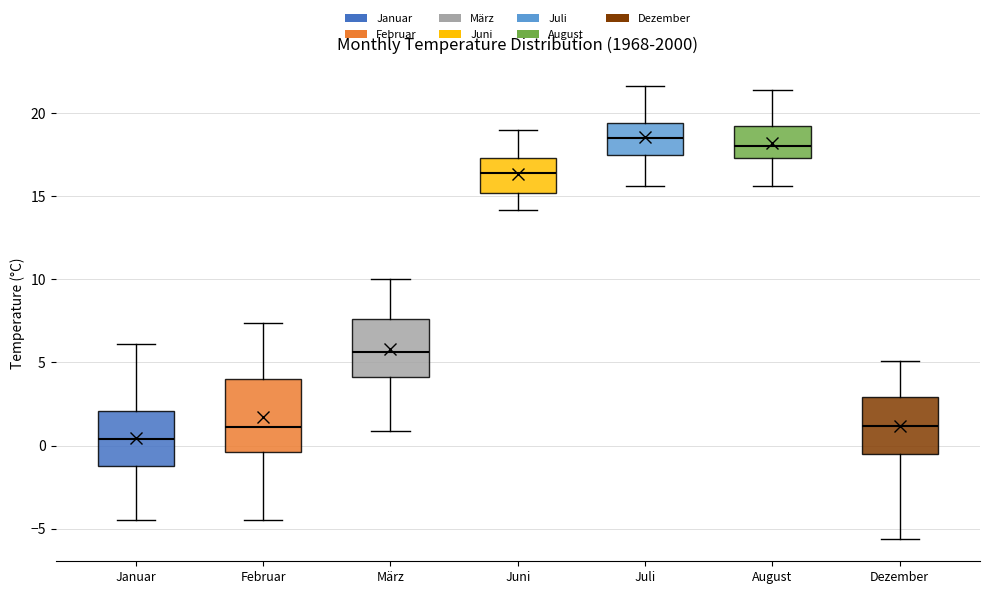

Which box has the lowest median line?

Januar